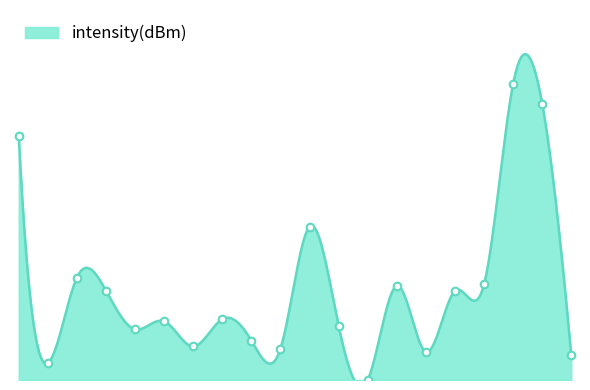

Which has a higher value, 16 or 12?

16